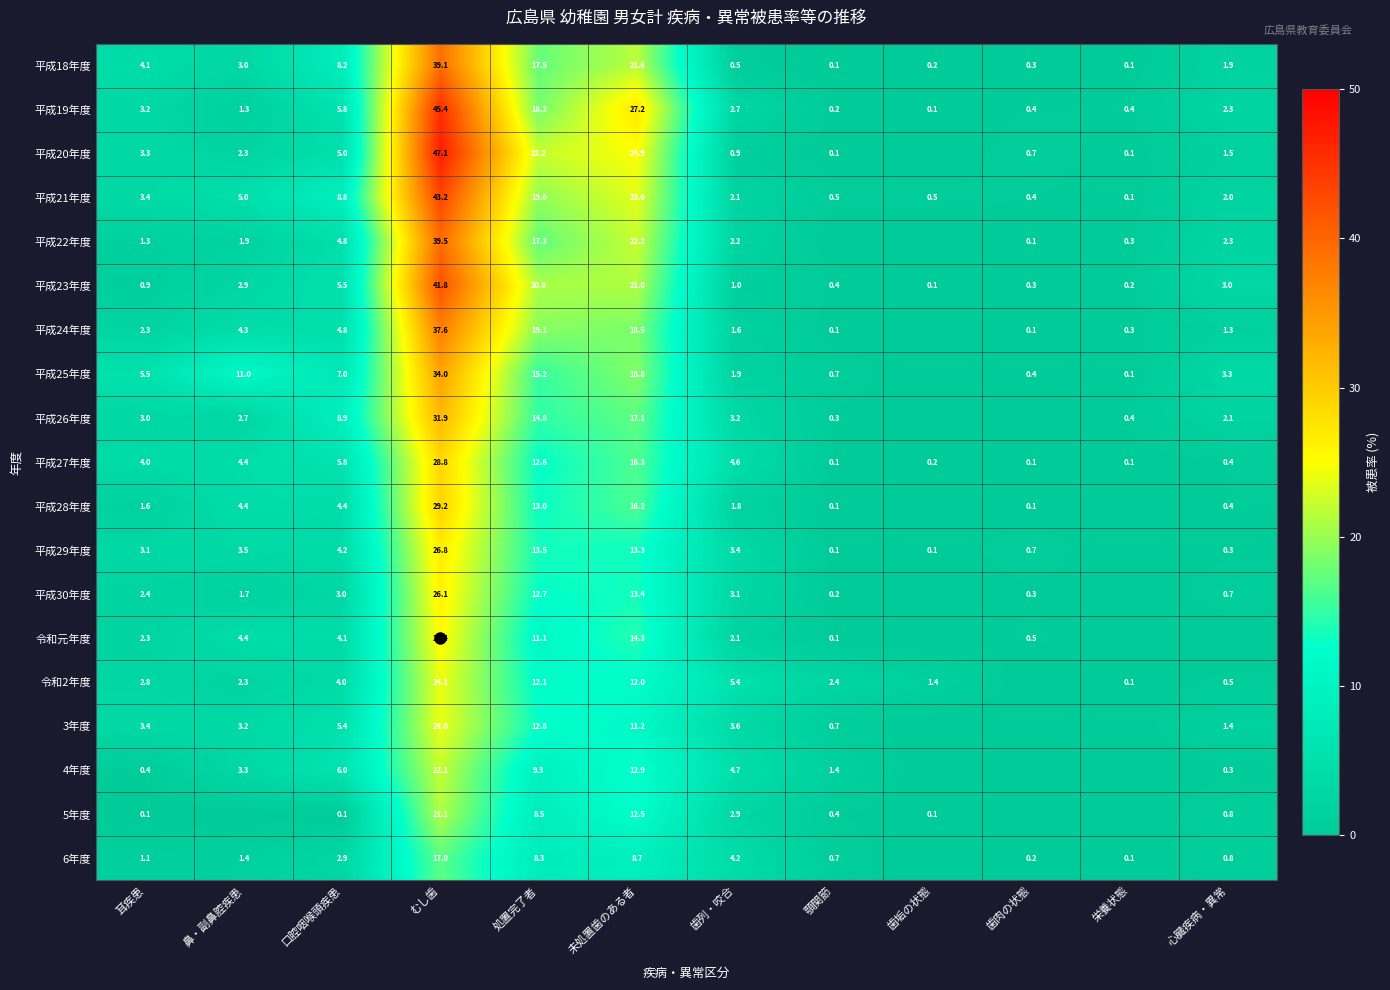

Rank the categories by 平成25年度 value from highest to lowest.

むし歯, 未処置歯のある者, 処置完了者, 鼻・副鼻腔疾患, 口腔咽喉頭疾患, 耳疾患, 心臓疾病・異常, 歯列・咬合, 顎関節, 歯肉の状態, 栄養状態, 歯垢の状態